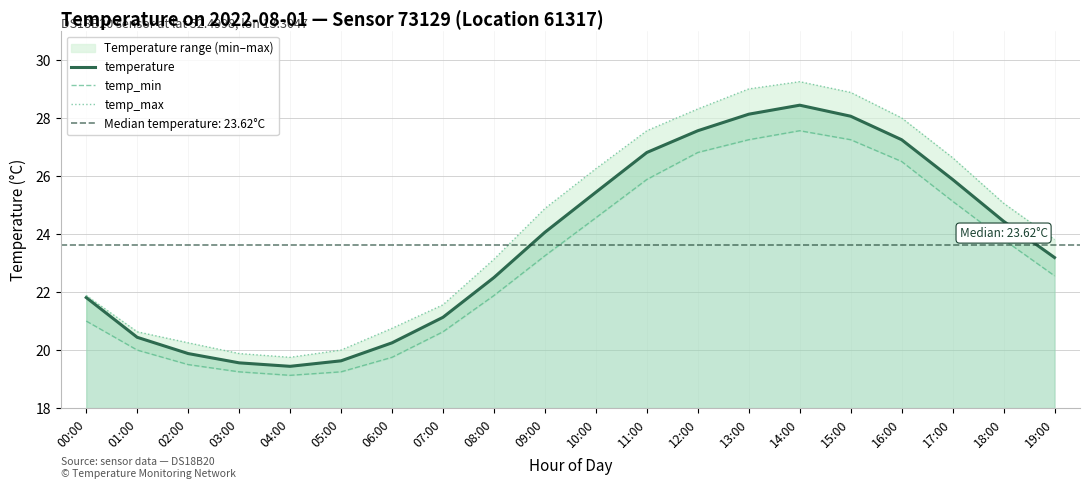

Rank the series by their average value, from lowest to highest.

temp_min, temperature, temp_max